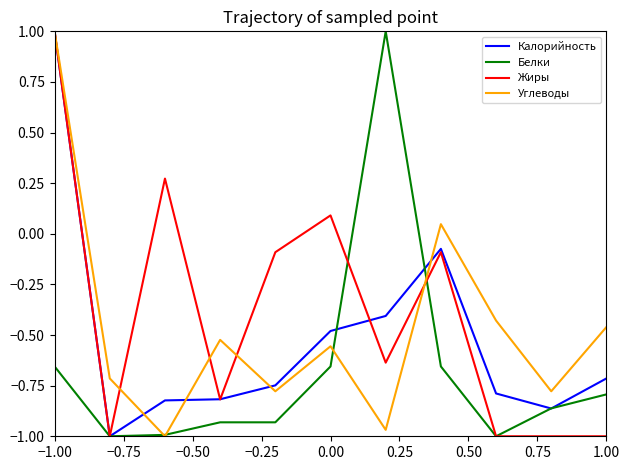

List the series in order of their overall mean, highest first.

Жиры, Углеводы, Калорийность, Белки